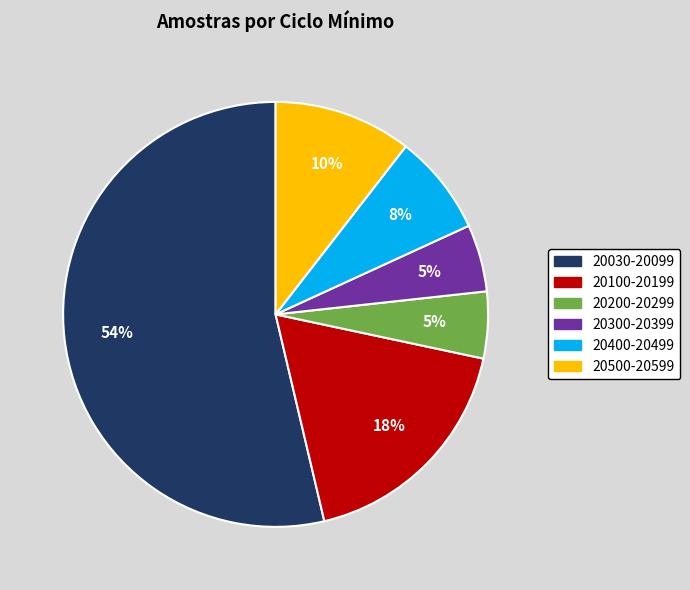

To the nearest percent, what is the average slice percentage?

17%